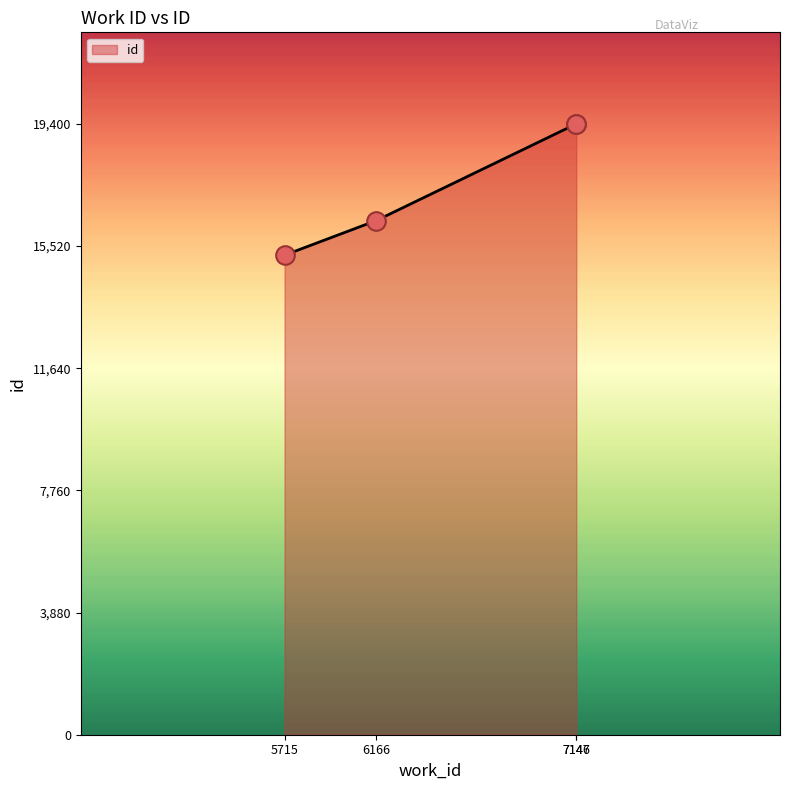

True or false: the data has more than 2 interior local peaks.

False